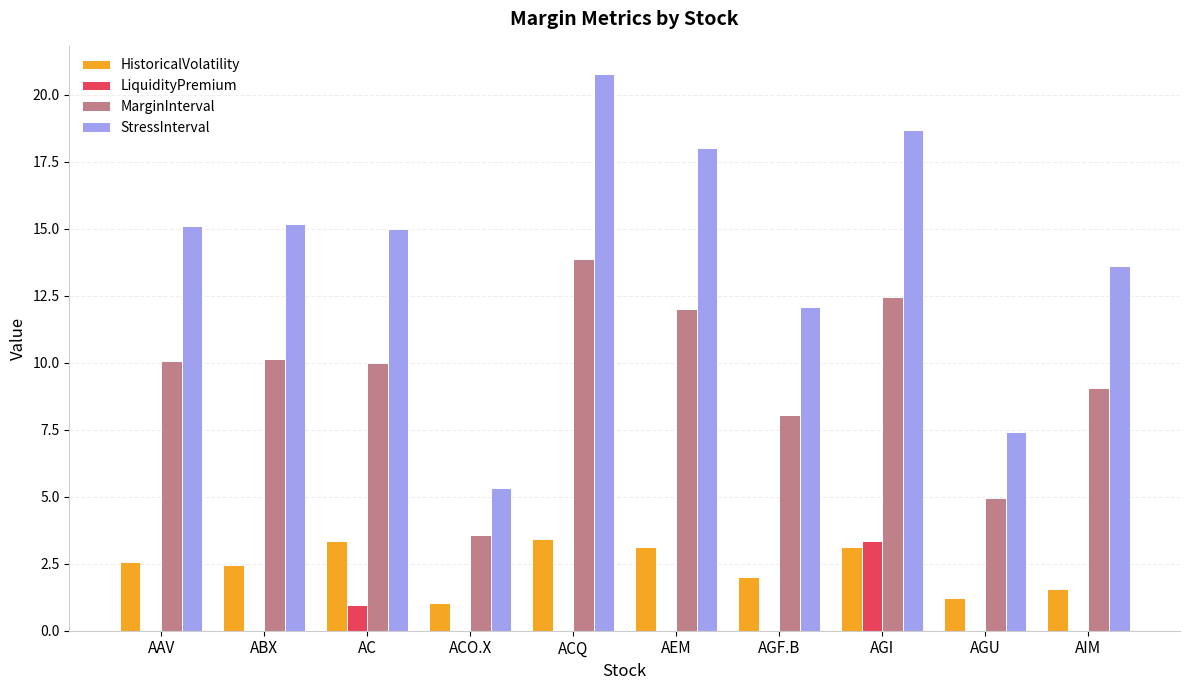

What is the sum of all HistoricalVolatility values?

23.9